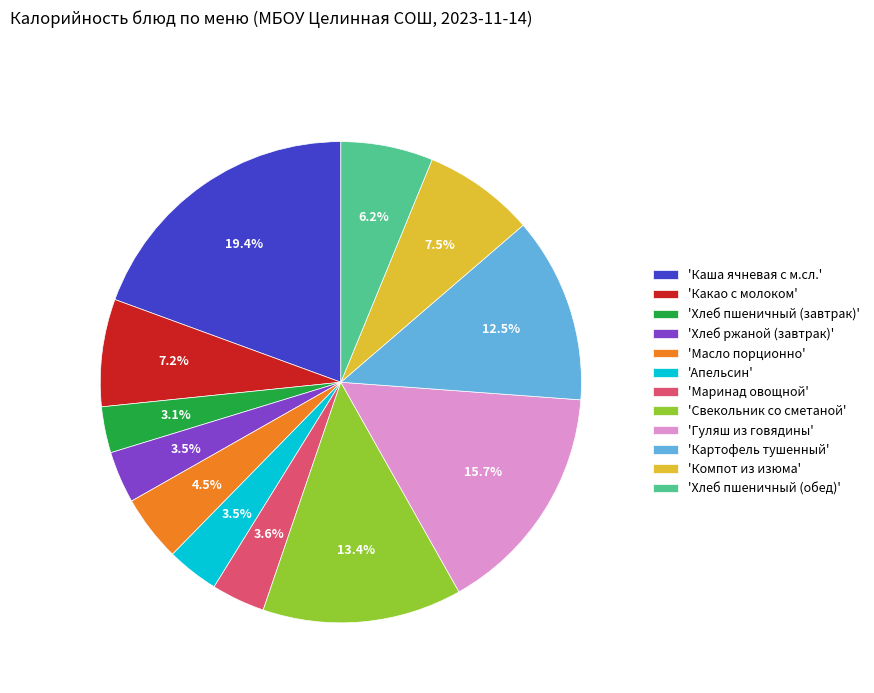

What is the ratio of the value at 'Хлеб пшеничный (обед)' to the value at 'Гуляш из говядины'?

0.4